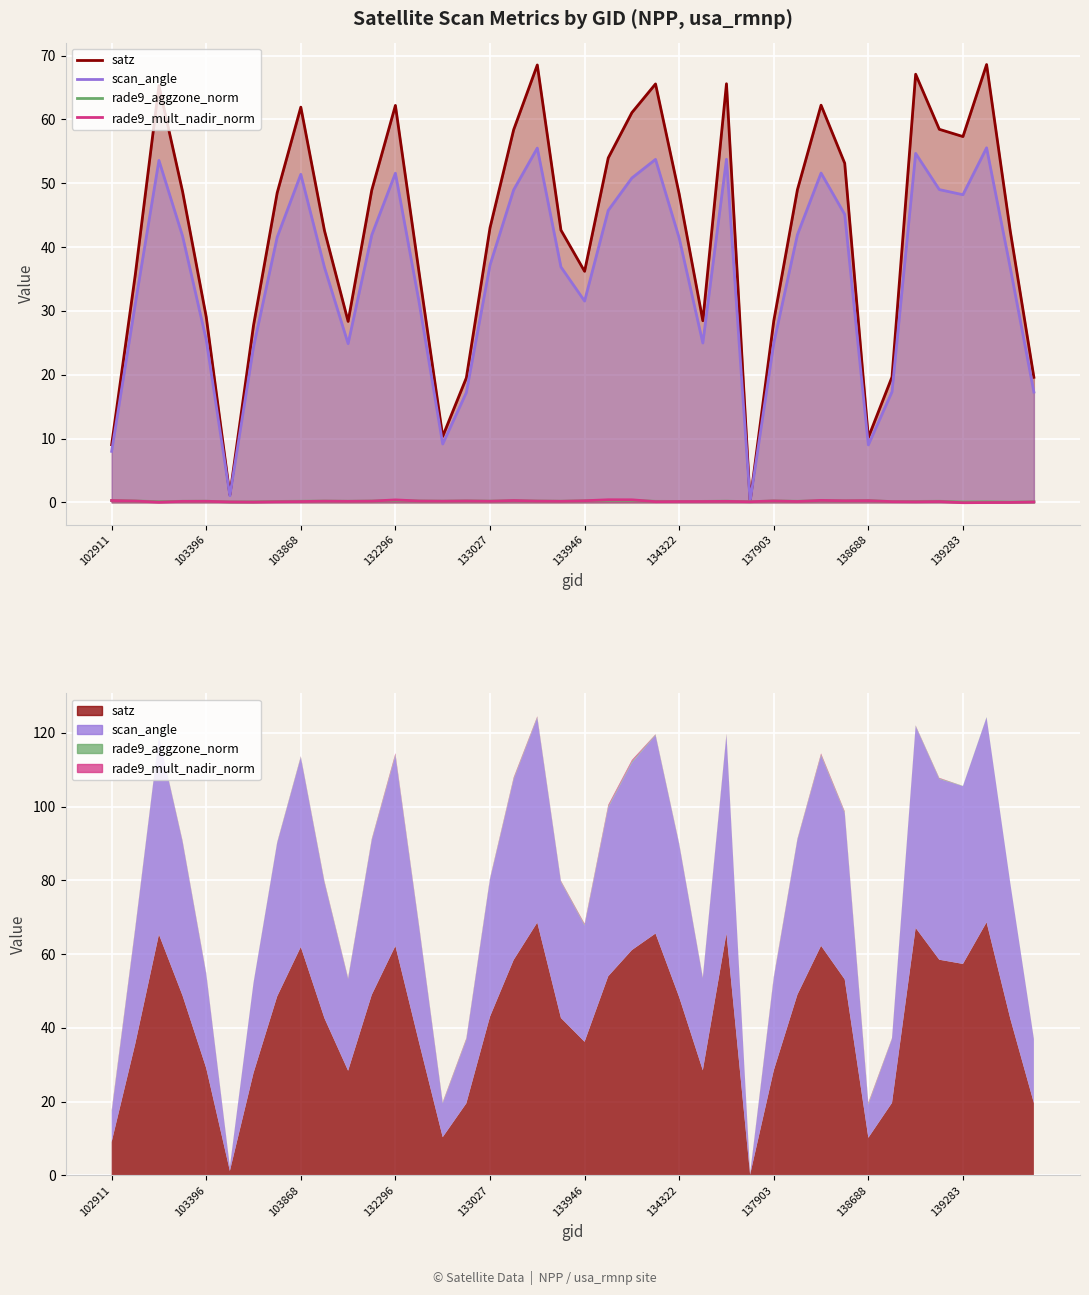

What position from the left is 39?

40